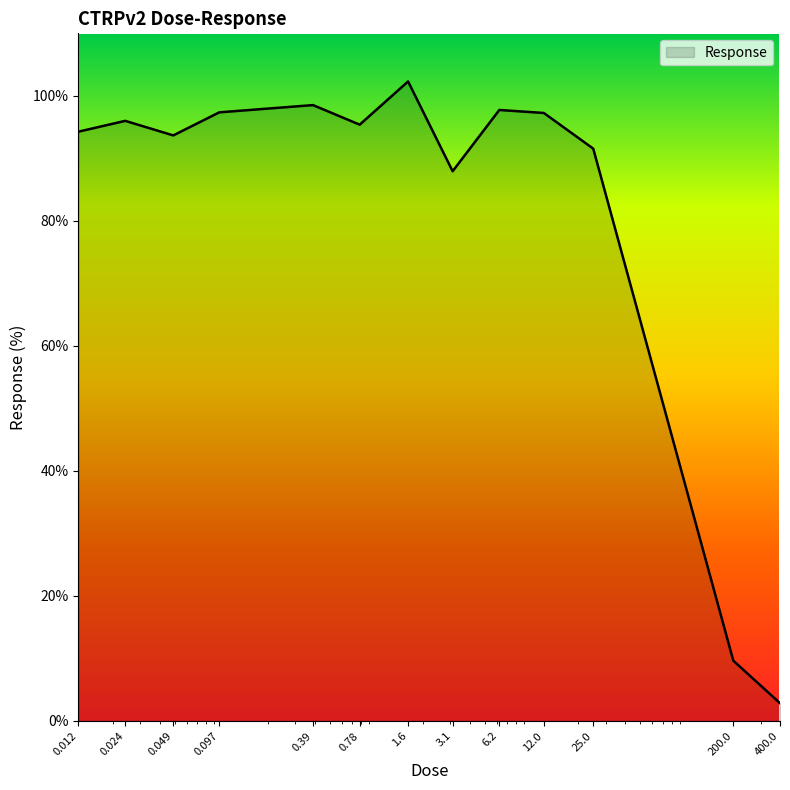

What is the minimum value shown in the chart?

2.8